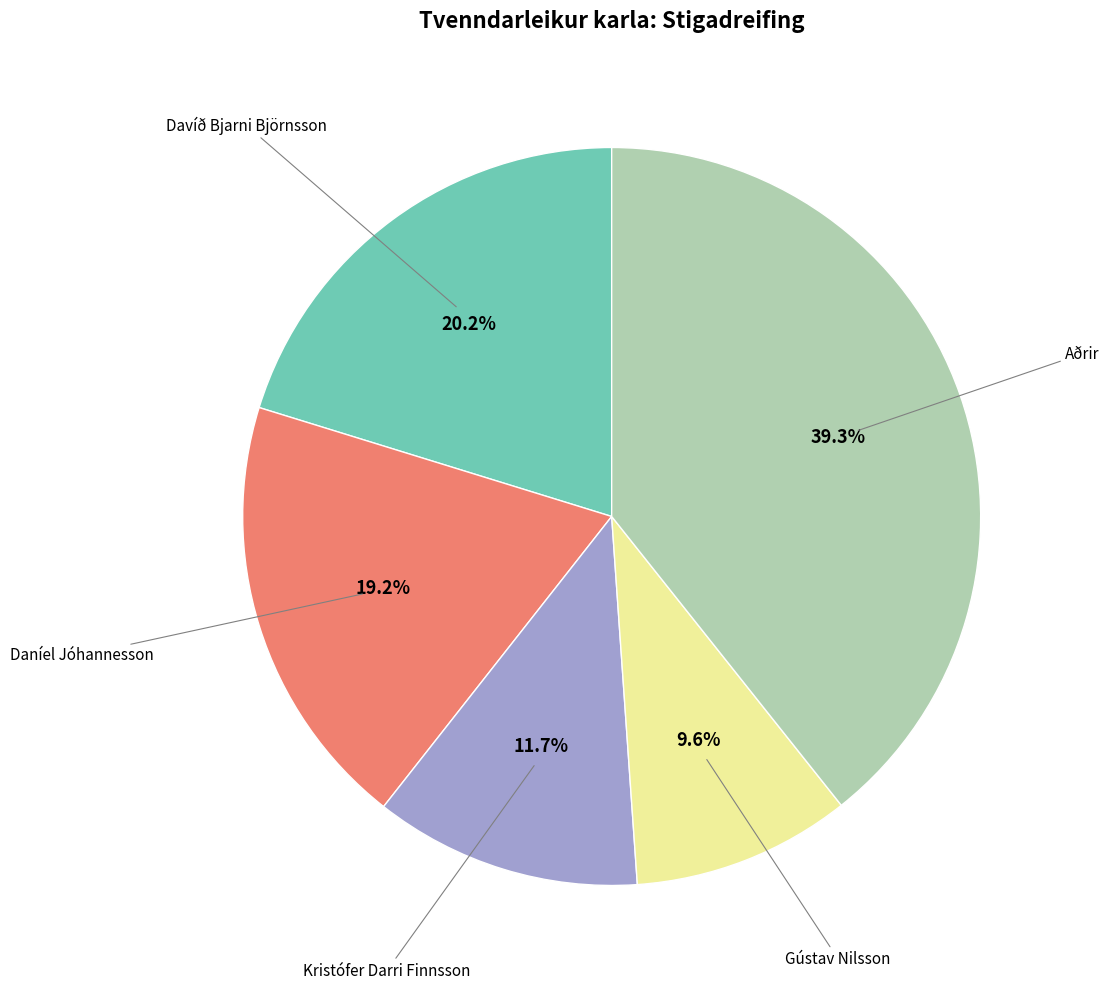

To the nearest percent, what is the average slice percentage?

20%